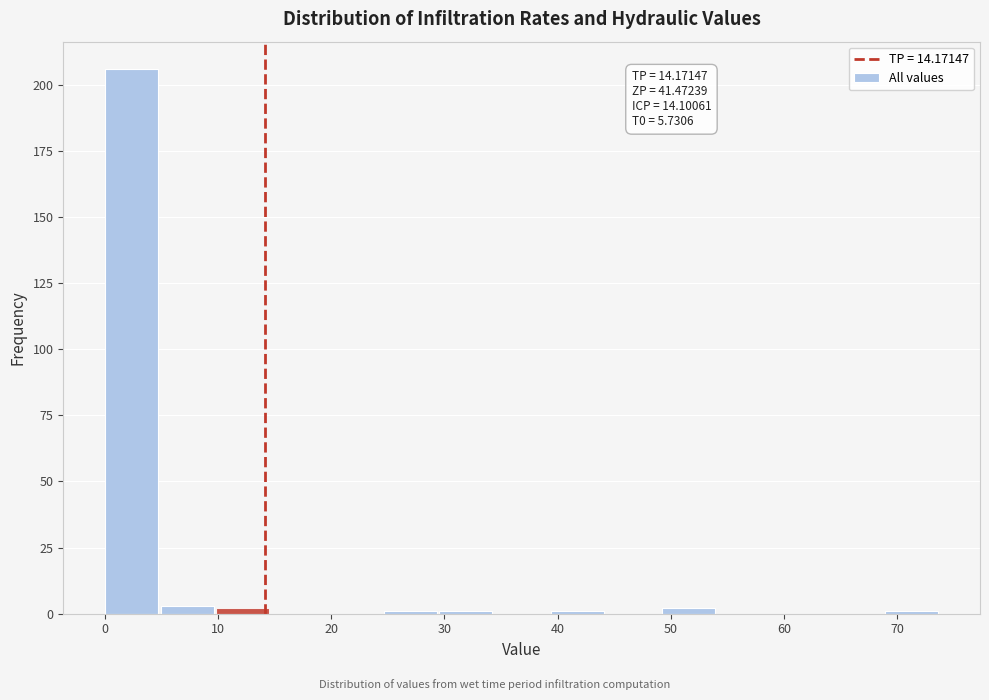

Over which range of the x-axis is the bar tallest?

0 to 5